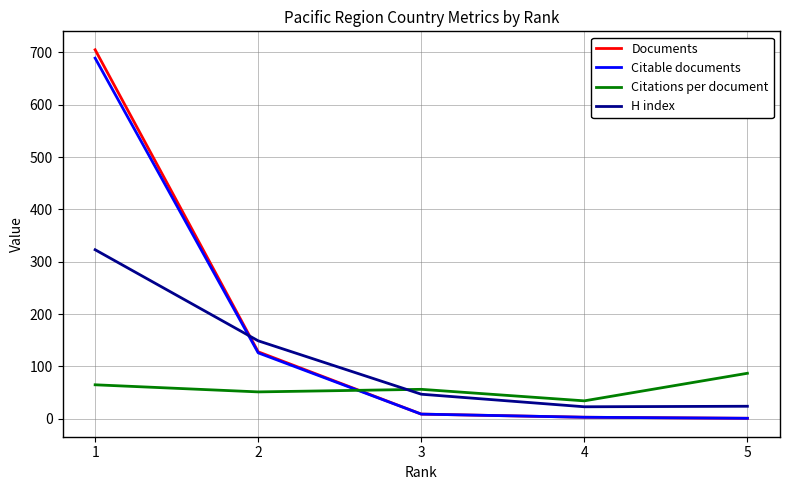

The value of Documents at 2 is 128.0. True or false?

True